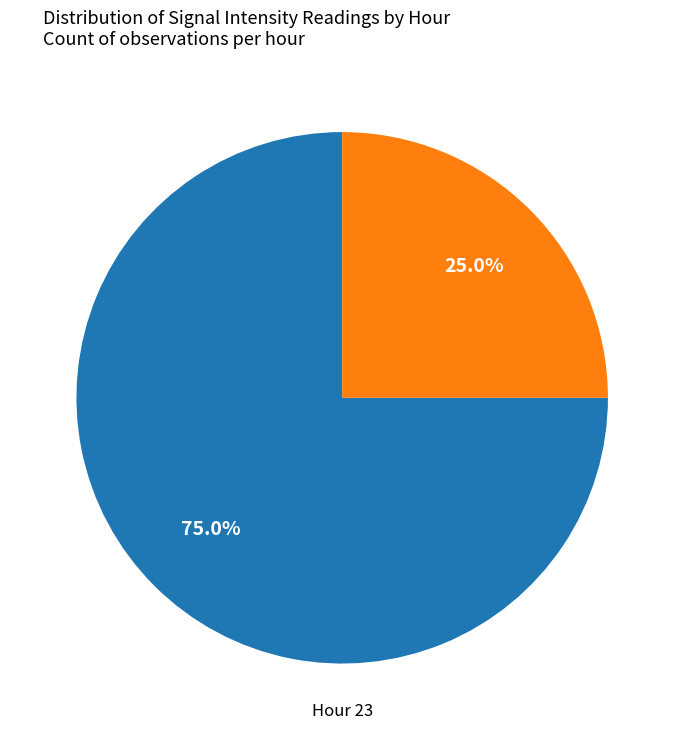

Is there any slice that represents more than half of the pie?

Yes